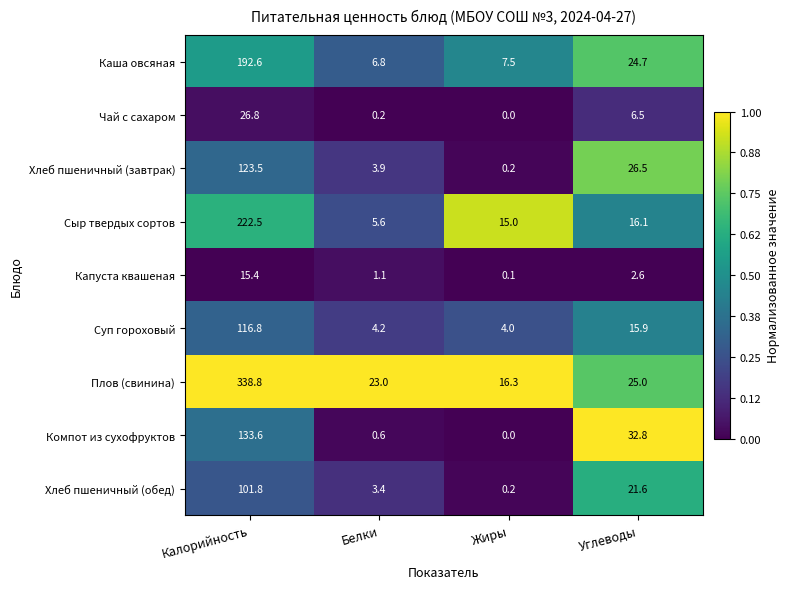

List the series in order of their peak value, lowest first.

Капуста квашеная, Чай с сахаром, Хлеб пшеничный (обед), Суп гороховый, Хлеб пшеничный (завтрак), Компот из сухофруктов, Каша овсяная, Сыр твердых сортов, Плов (свинина)